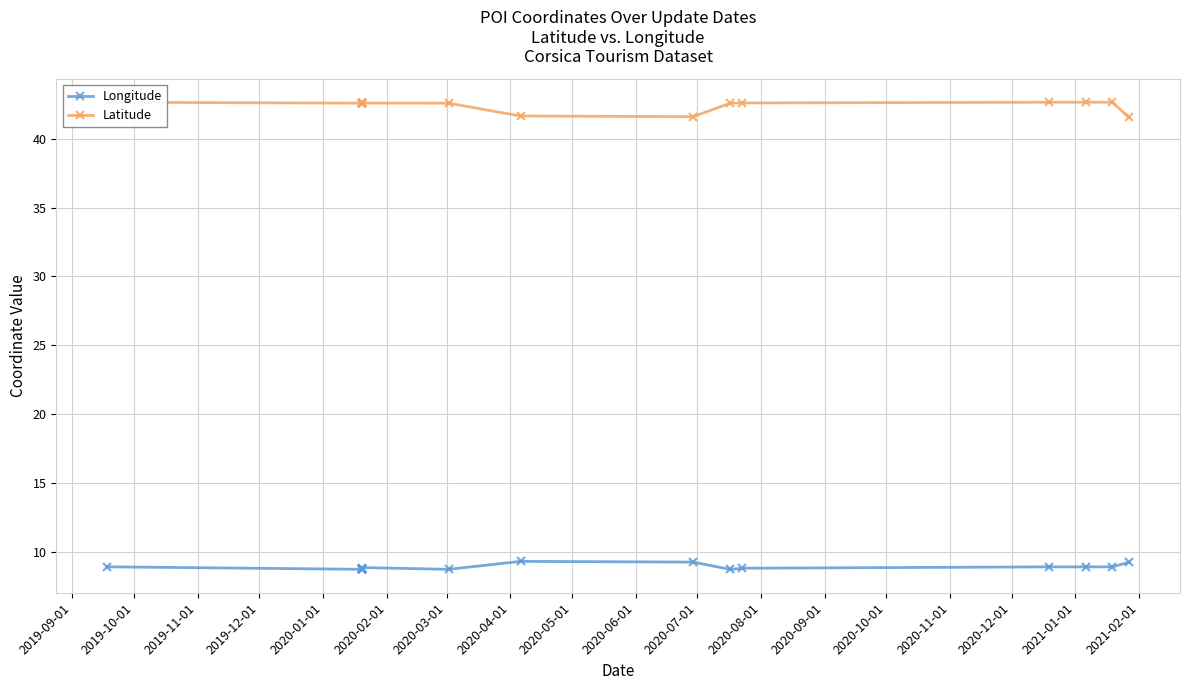

True or false: Latitude and Longitude cross at least once.

False